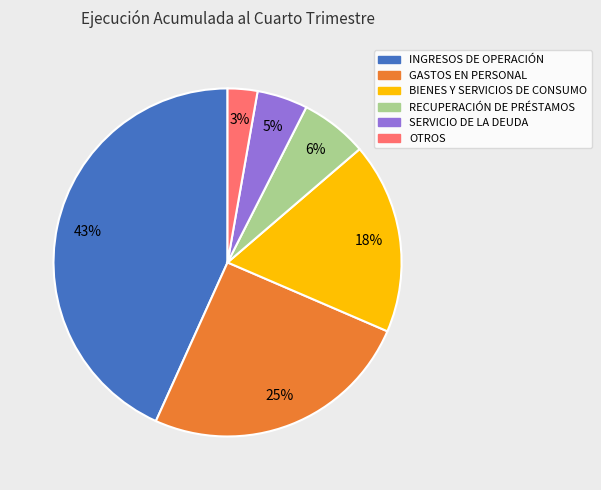

The SERVICIO DE LA DEUDA slice represents 5% of the pie. True or false?

True